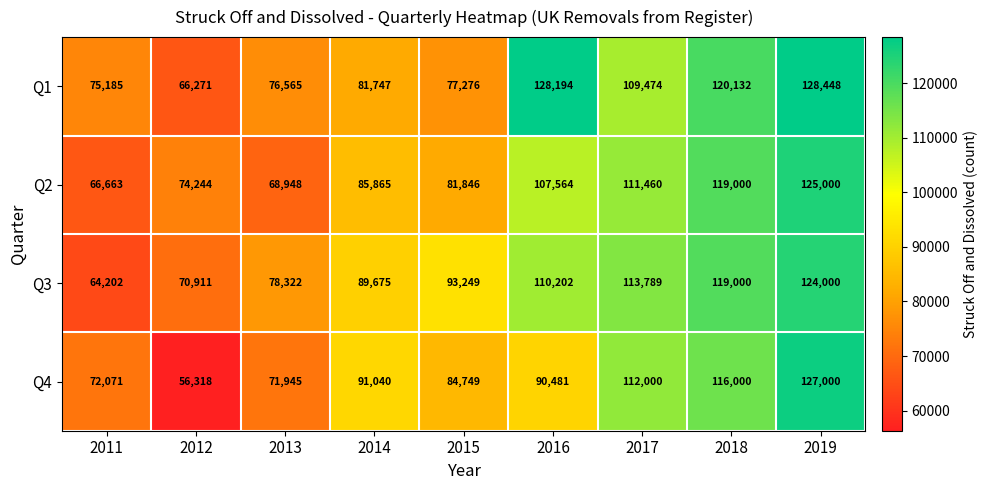

The Q2 series shows 81846 at 2015. True or false?

True